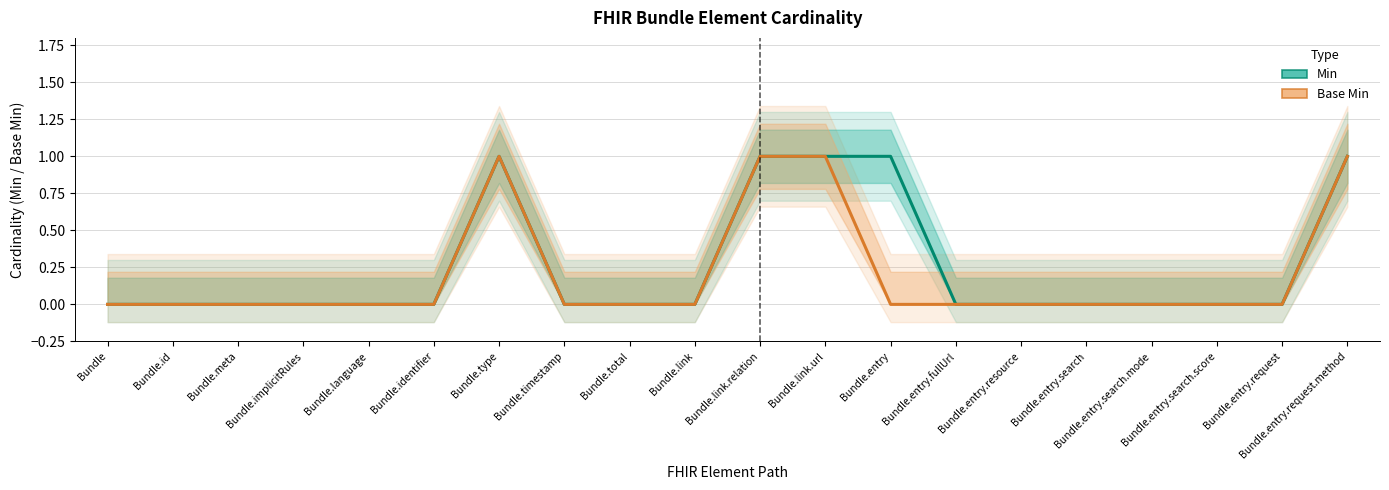

What is the sum of the Min values at Bundle.entry.search.mode and Bundle.link.relation?

1